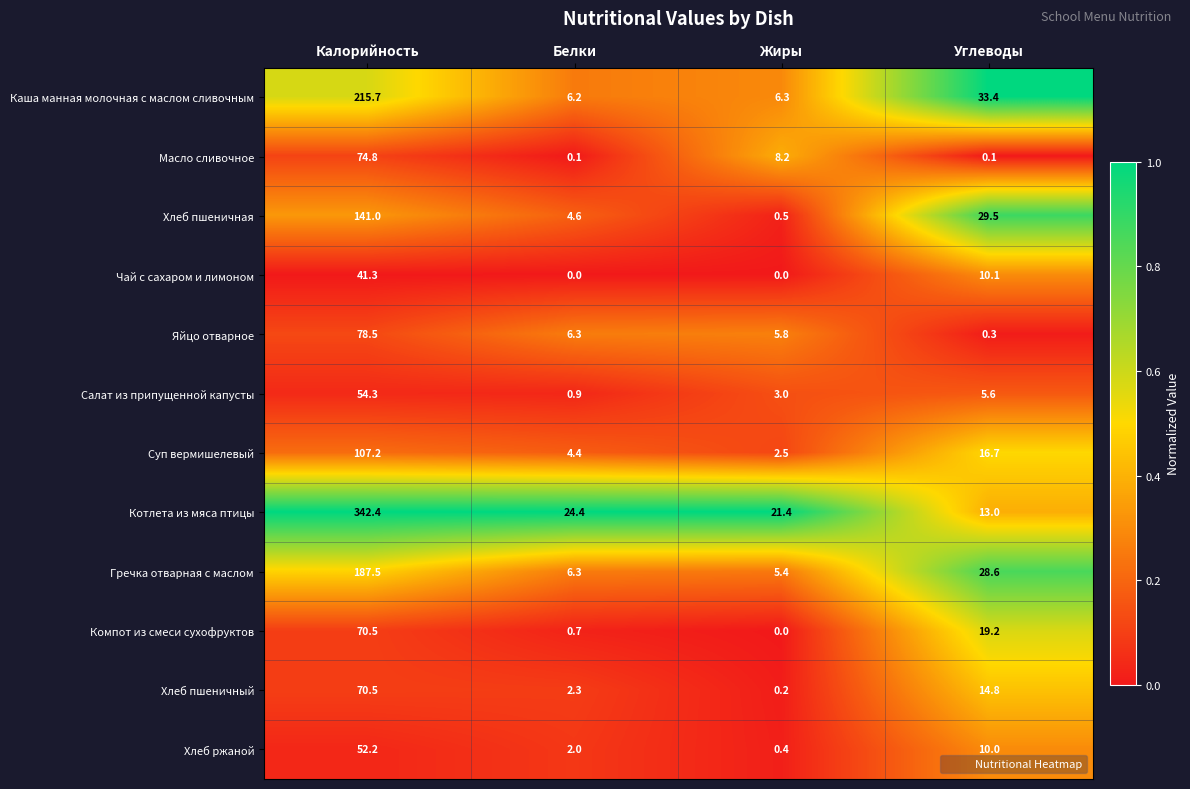

What is the difference between the highest and lowest values at Углеводы?

33.3